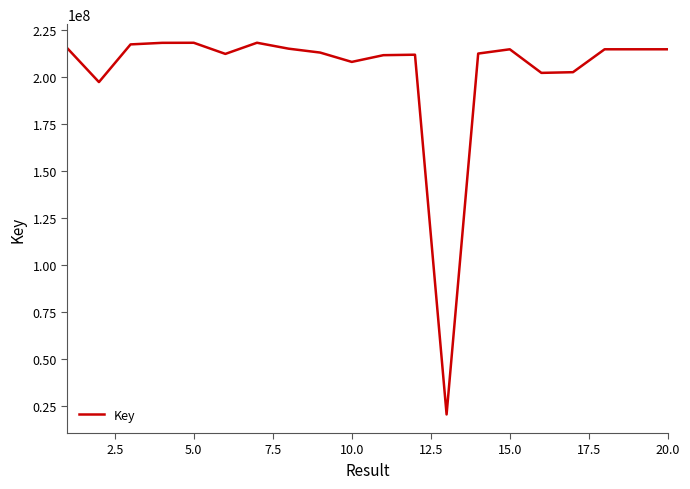

What is the minimum value shown in the chart?

20379506